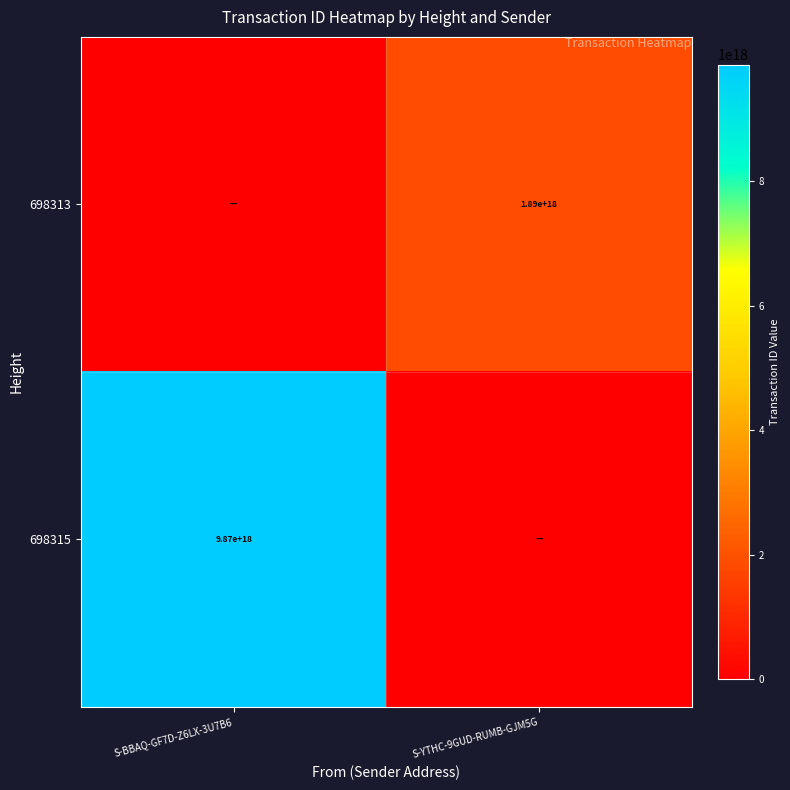

Which label corresponds to the largest value in the chart?

S-BBAQ-GF7D-Z6LX-3U7B6